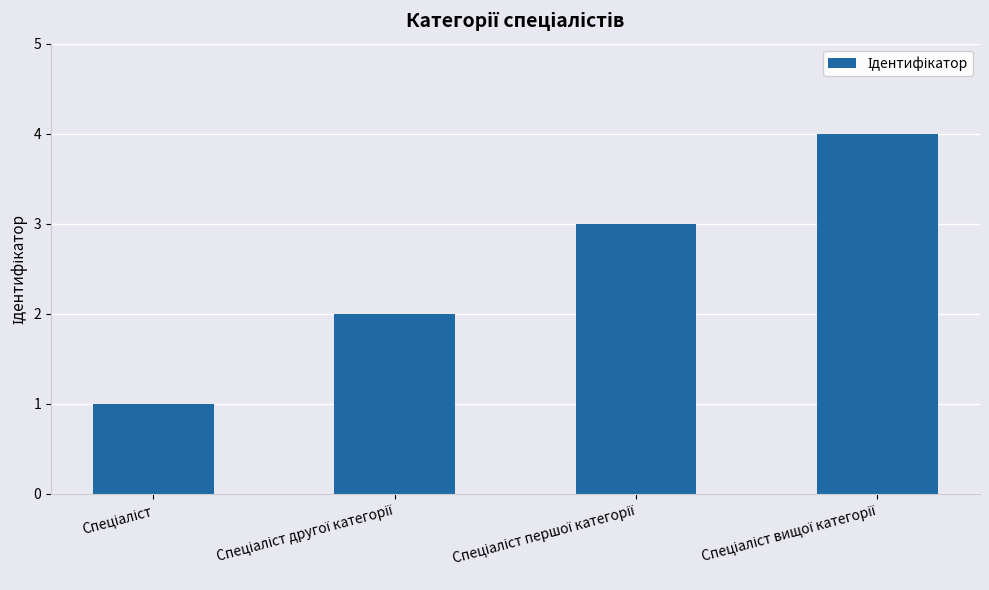

What is the maximum value shown in the chart?

4